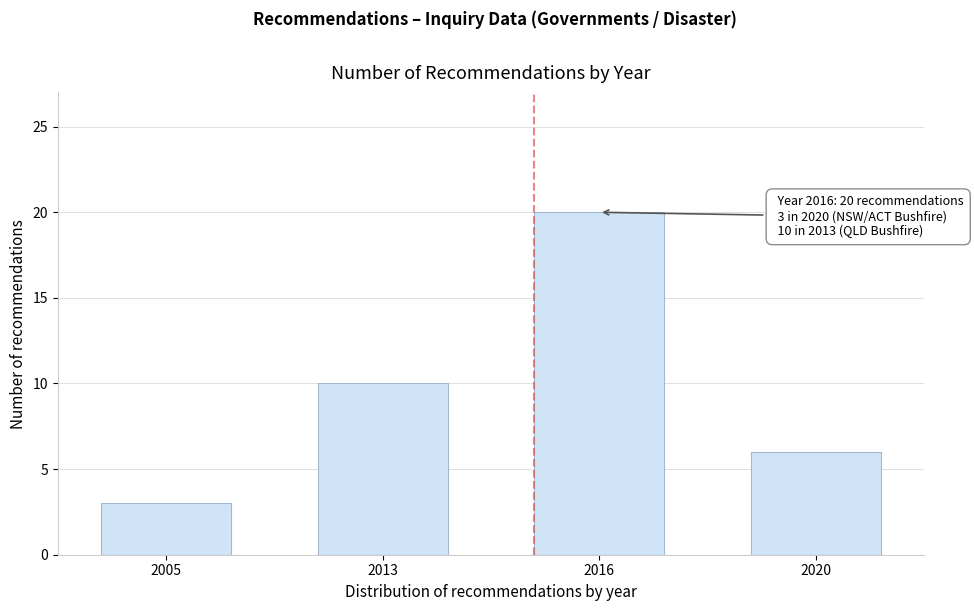

Reading left to right, list all the values displayed in this chart.

3	10	20	6